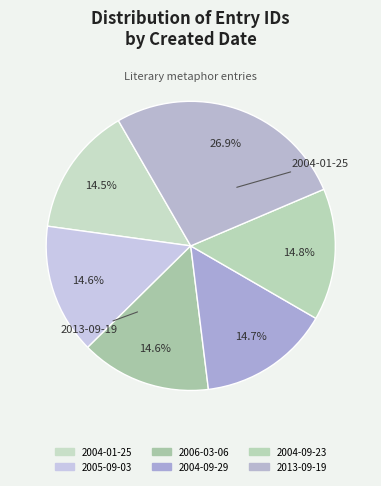

Is it true that 2006-03-06 is 15% of the pie?

True